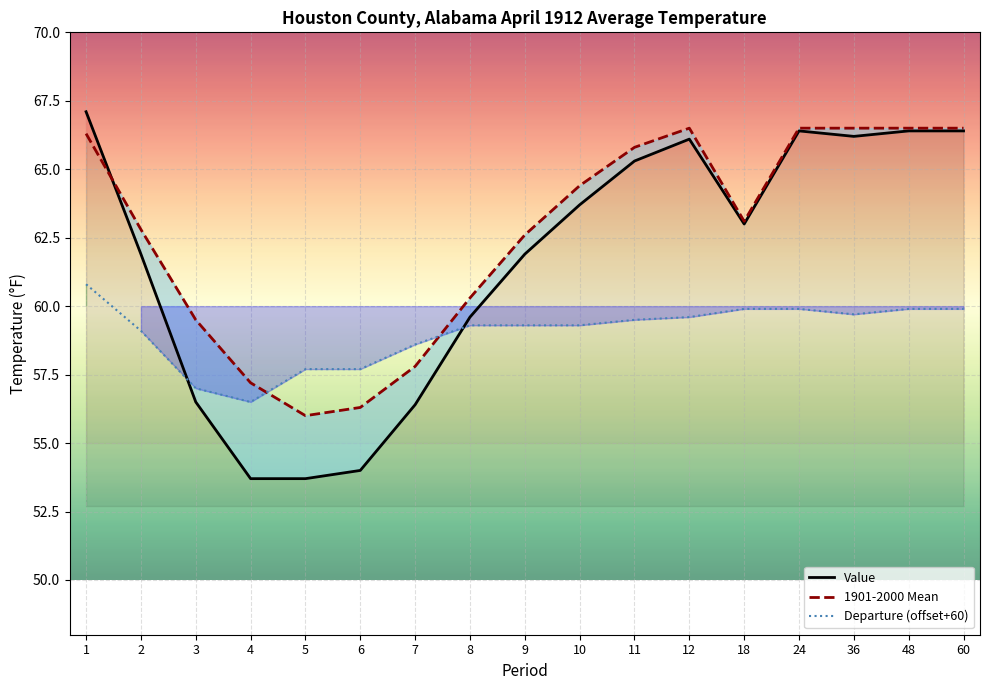

Which series has the largest range (max minus min)?

Value